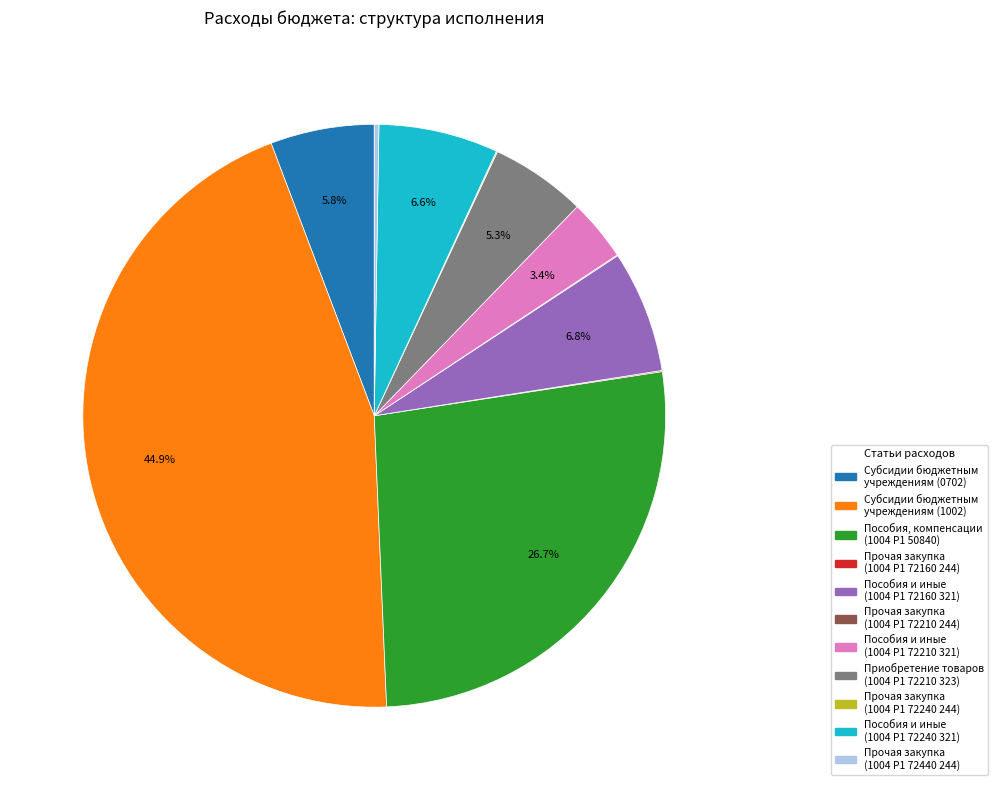

What is the largest slice in the pie chart?

Субсидии бюджетным учреждениям (1002)